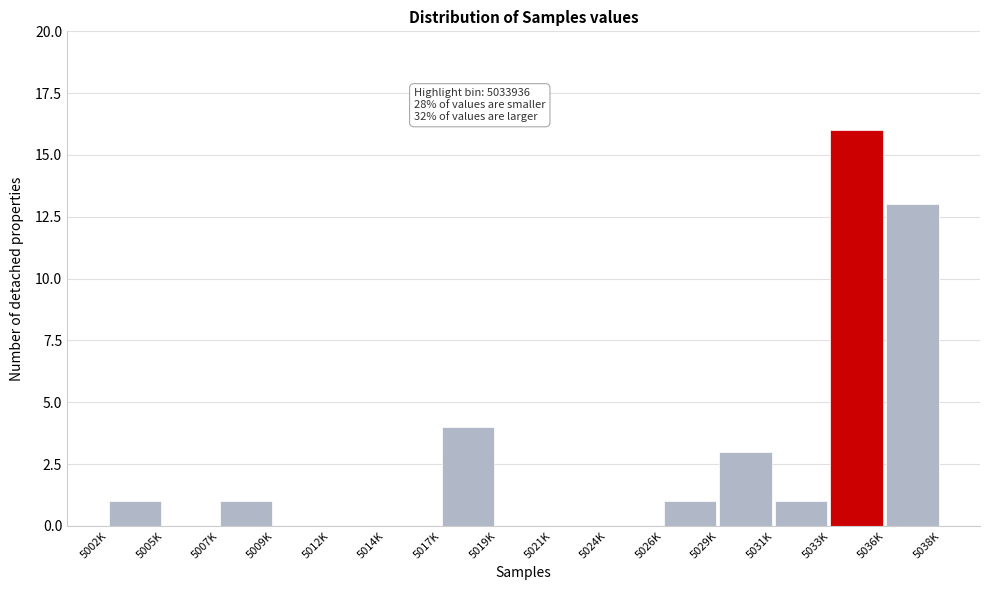

Reading left to right, extract all data points from this chart.

5002K=1	5005K=0	5007K=1	5009K=0	5012K=0	5014K=0	5017K=4	5019K=0	5021K=0	5024K=0	5026K=1	5029K=3	5031K=1	5033K=16	5036K=13